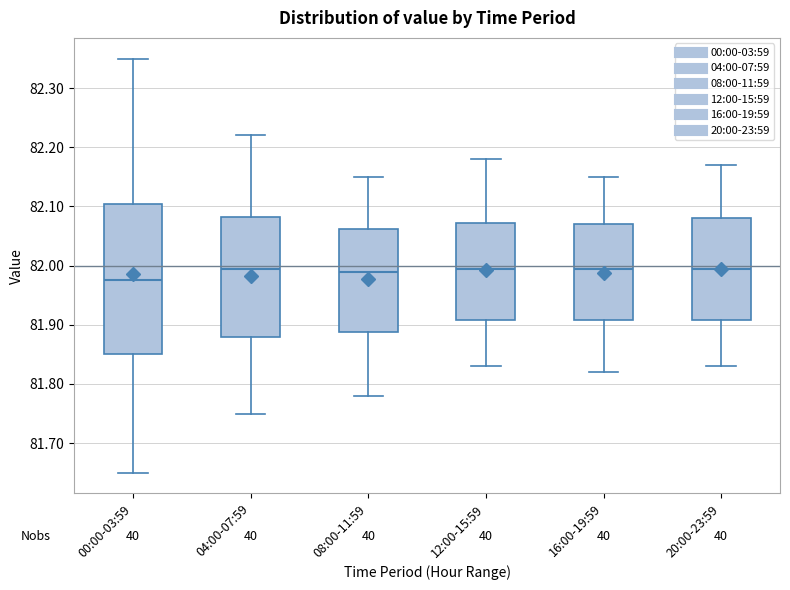

Reading left to right, transcribe this box plot: for each box, give where its median line is, the range the box spans, and where its two whiskers end, as read against the y-axis. The values are not printed on the chart, so give them approximately, as read against the axis.

00:00-03:59: median 81.98, box 81.85 to 82.11, whiskers 81.65 to 82.35
04:00-07:59: median 82.00, box 81.88 to 82.08, whiskers 81.75 to 82.22
08:00-11:59: median 81.99, box 81.89 to 82.06, whiskers 81.78 to 82.15
12:00-15:59: median 82.00, box 81.91 to 82.07, whiskers 81.83 to 82.18
16:00-19:59: median 82.00, box 81.91 to 82.07, whiskers 81.82 to 82.15
20:00-23:59: median 82.00, box 81.91 to 82.08, whiskers 81.83 to 82.17